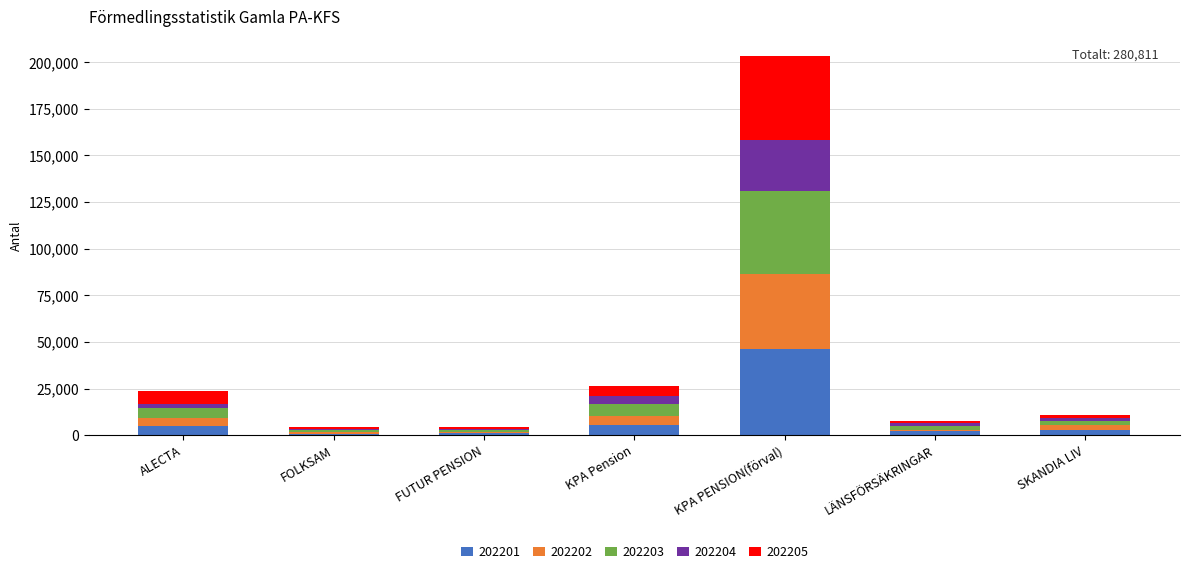

Which category has the highest value in the 202201 series?

KPA PENSION(förval)